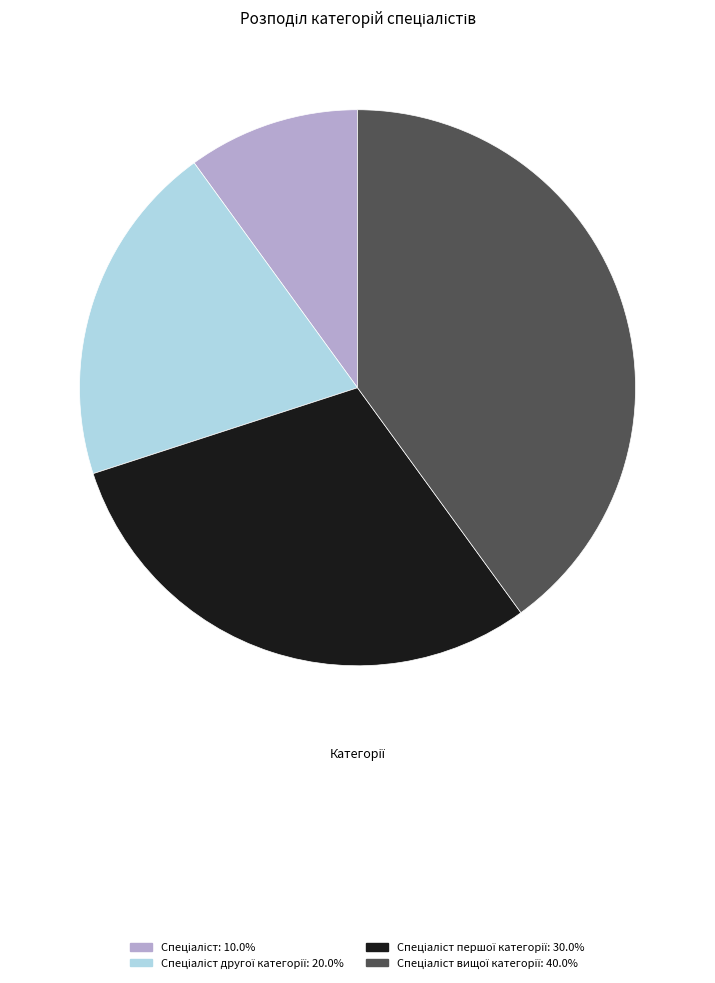

Does any single category account for the majority?

No